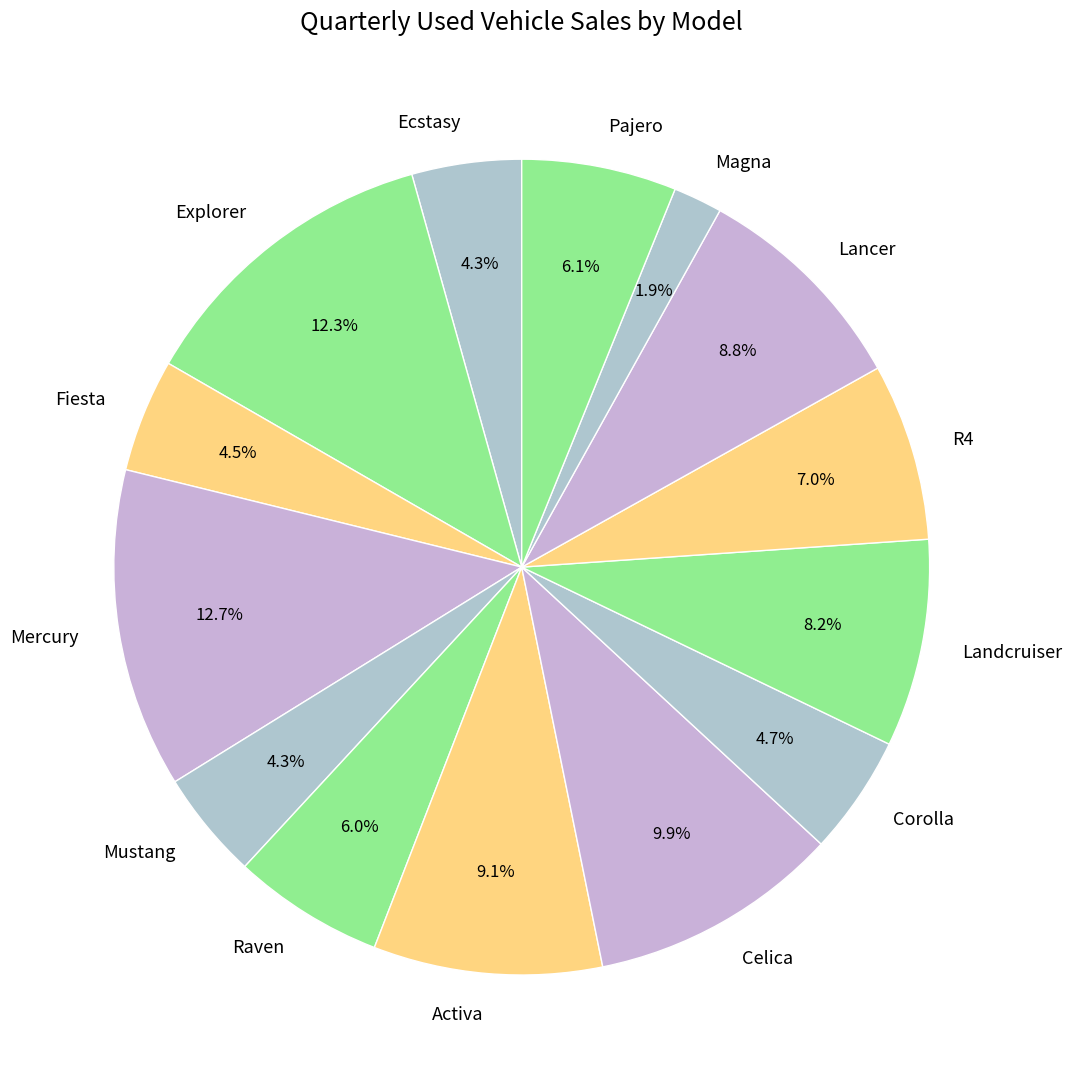

What is the ratio of the value at Activa to the value at R4?

1.3